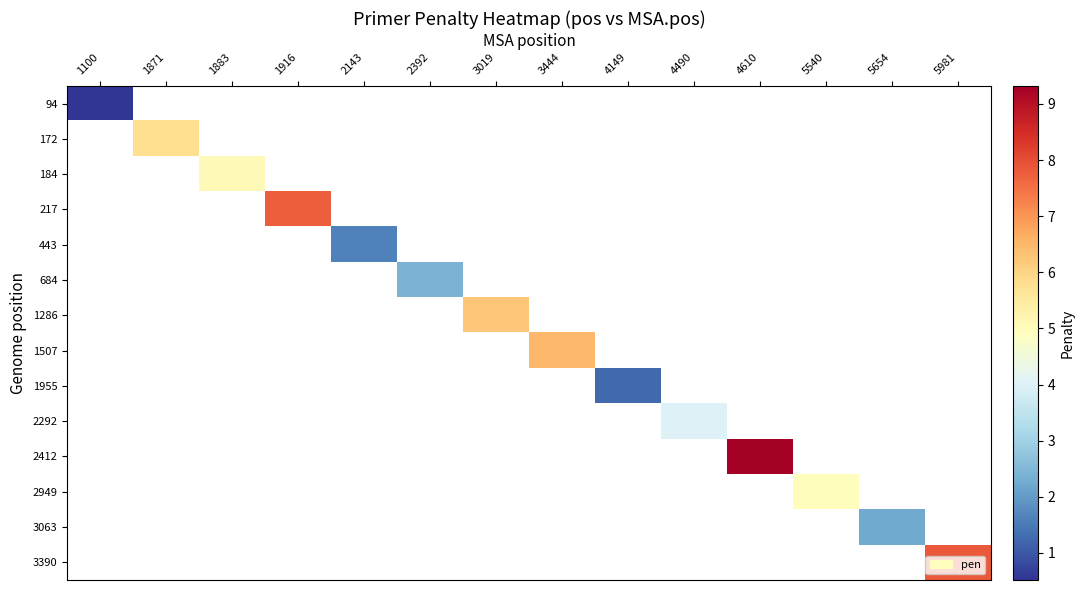

How many positive values does the 2412 series have?

1